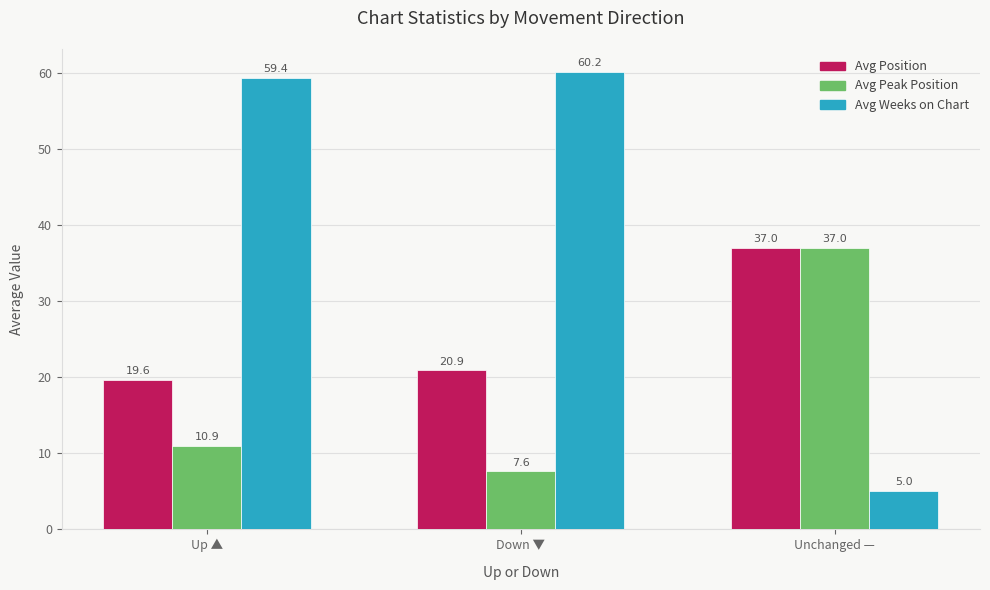

Which series has the widest spread of values?

Avg Weeks on Chart